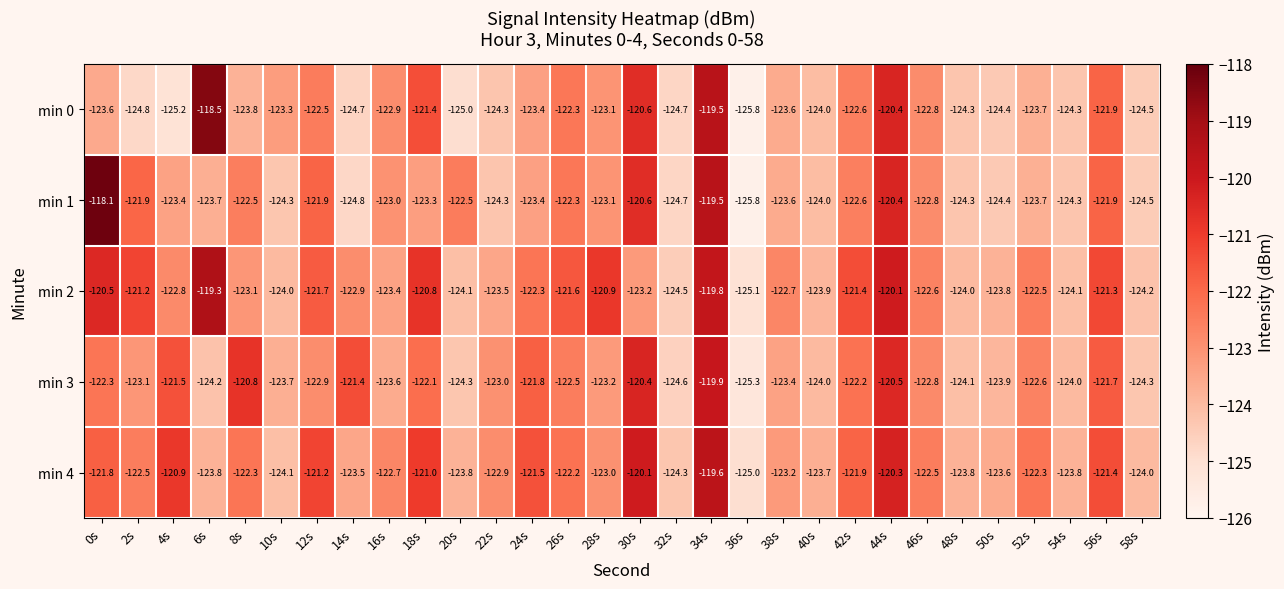

Which series has the largest total across all categories?

min 2